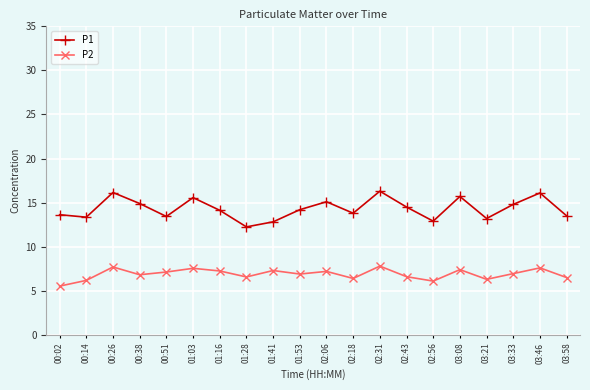

What position from the right is 02:06?

10